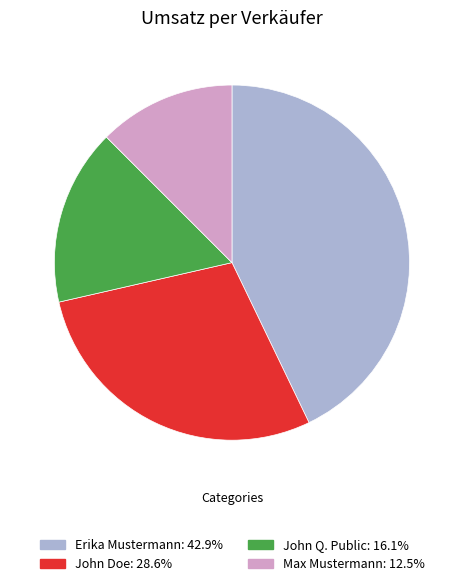

Rank the categories by value from highest to lowest.

Erika Mustermann, John Doe, John Q. Public, Max Mustermann